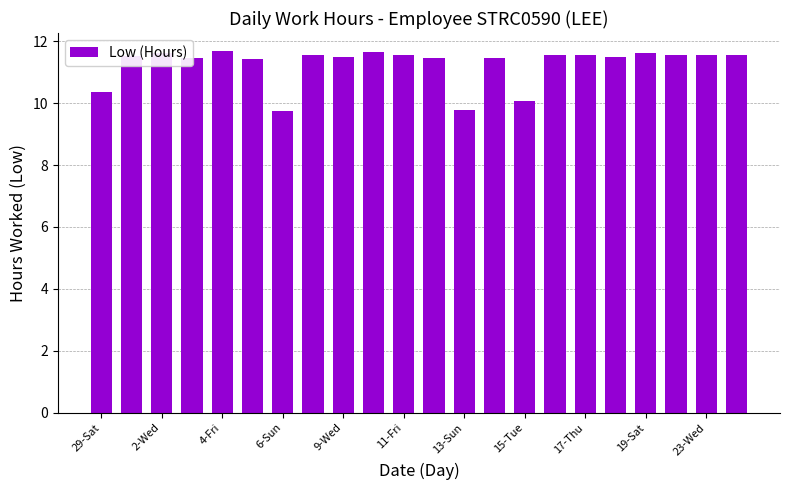

How many values are between 11 and 12?

18